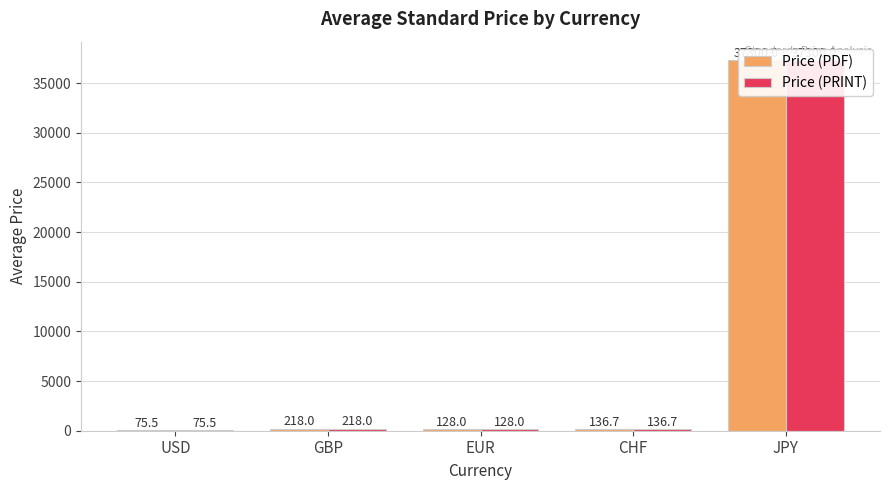

How many bars are there in total?

10